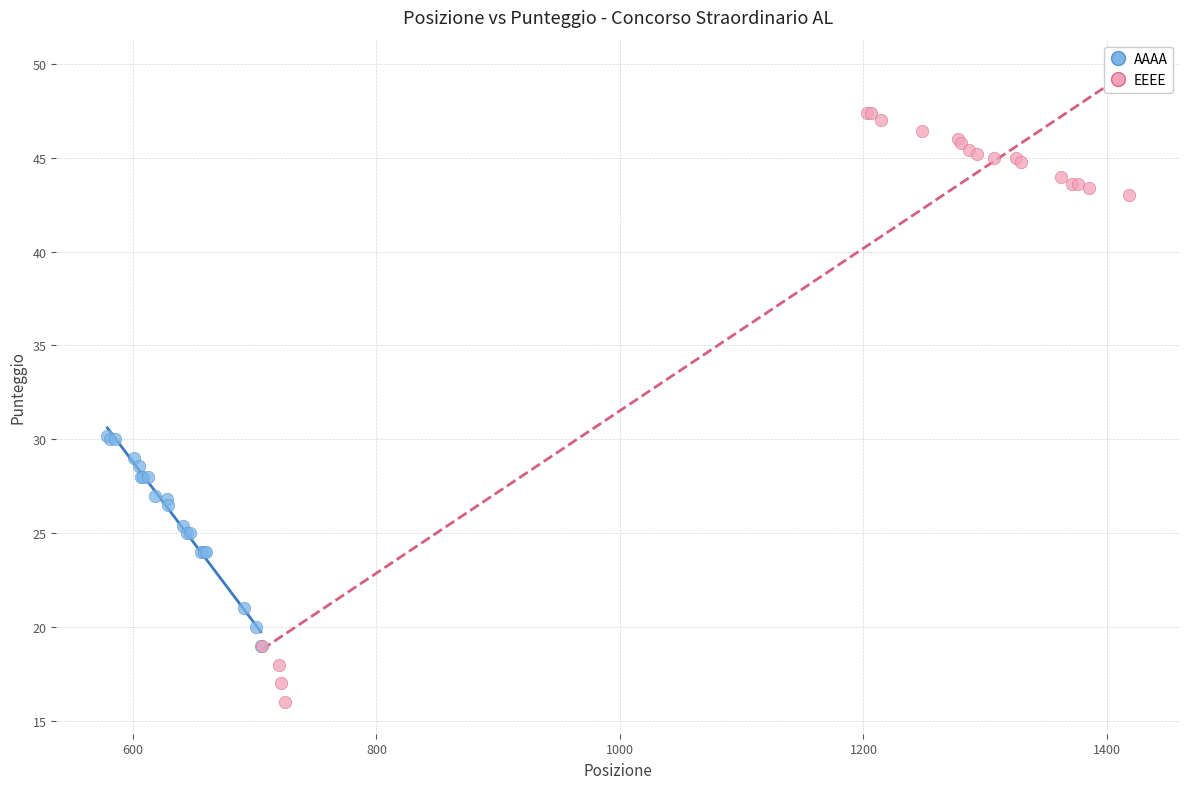

Which series contains the lowest Y value?

EEEE